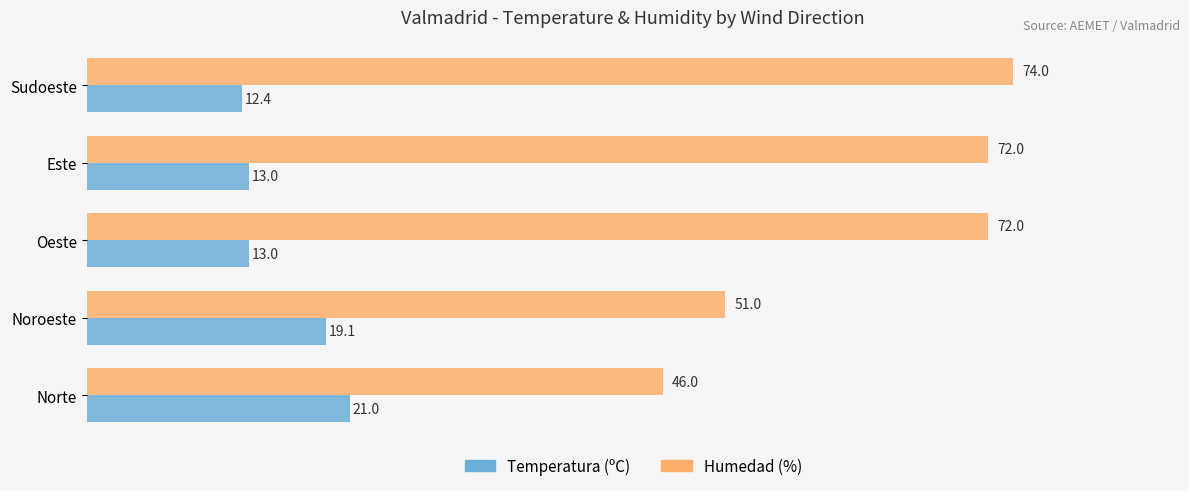

What is the sum of all Temperatura (ºC) values?

78.5